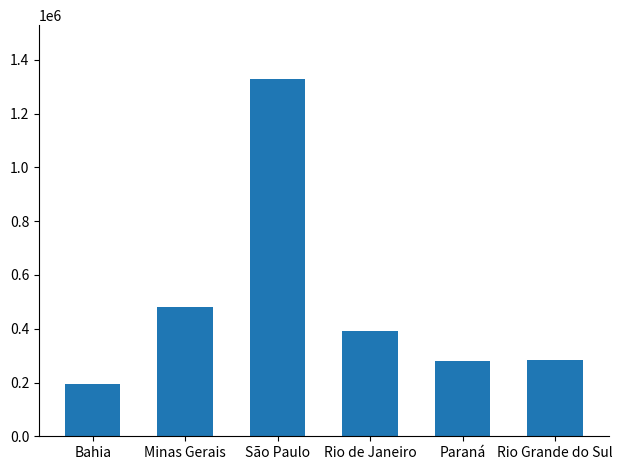

The chart shows a value of 193421 at Bahia. True or false?

True